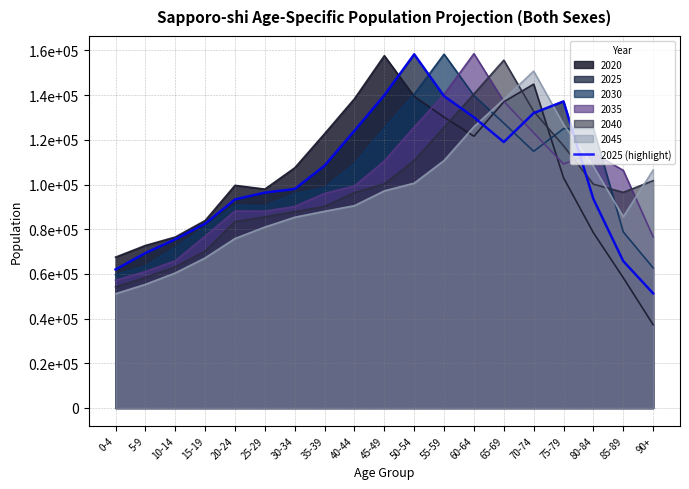

What is the difference between the second highest and minimum values?

88701